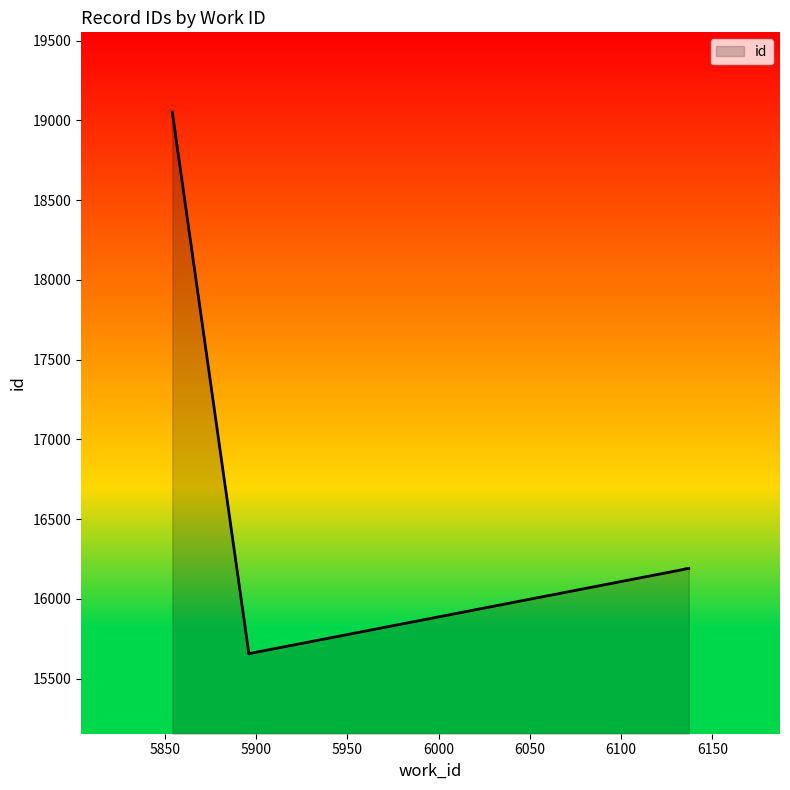

The value at 5896 is 25929. True or false?

False